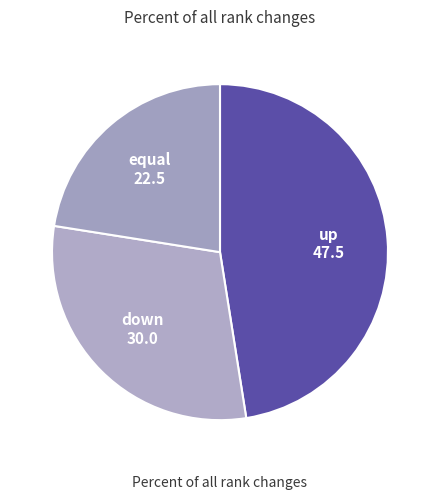

What is the largest slice in the pie chart?

up